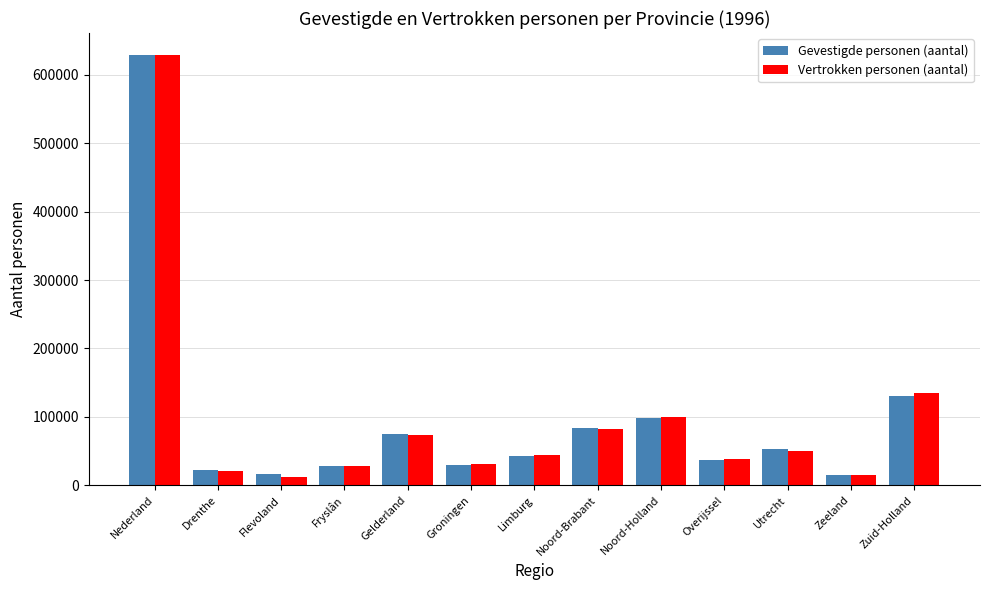

Where is Vertrokken personen (aantal) nearest to the value 320565?

Zuid-Holland